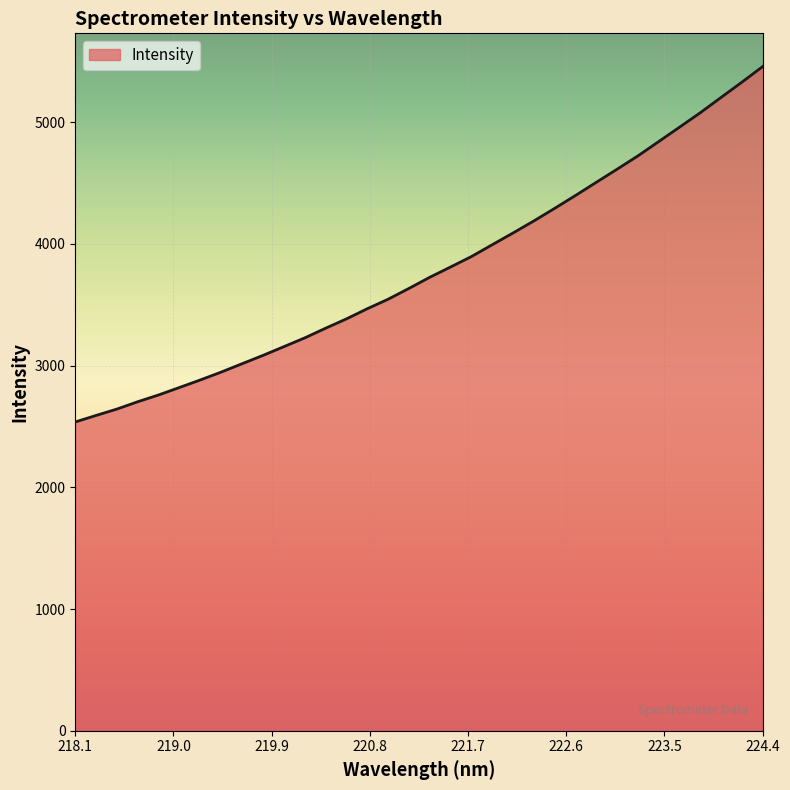

How many values are below 3725?

17